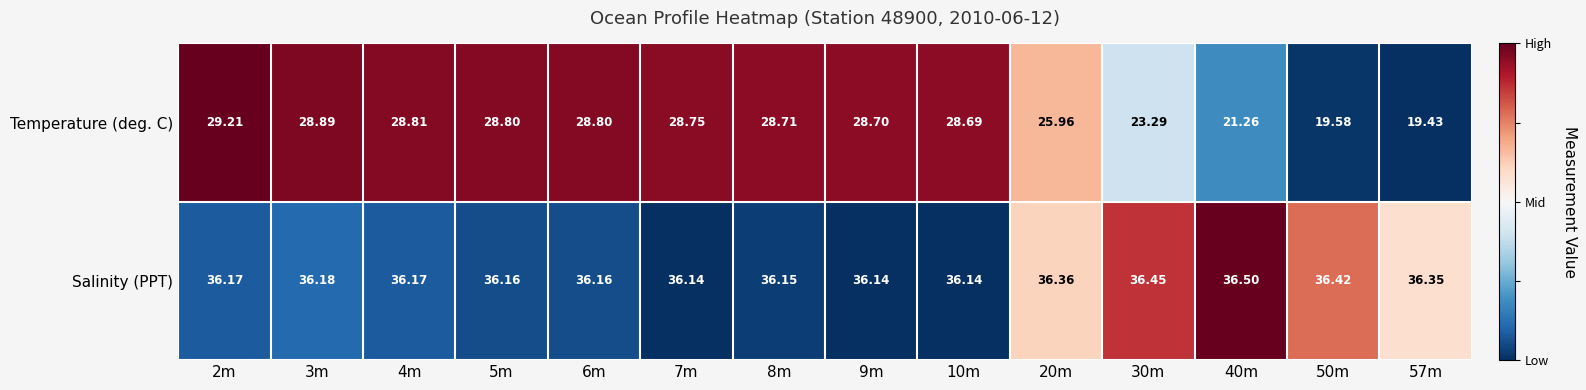

Which series has the widest spread of values?

Temperature (deg. C)